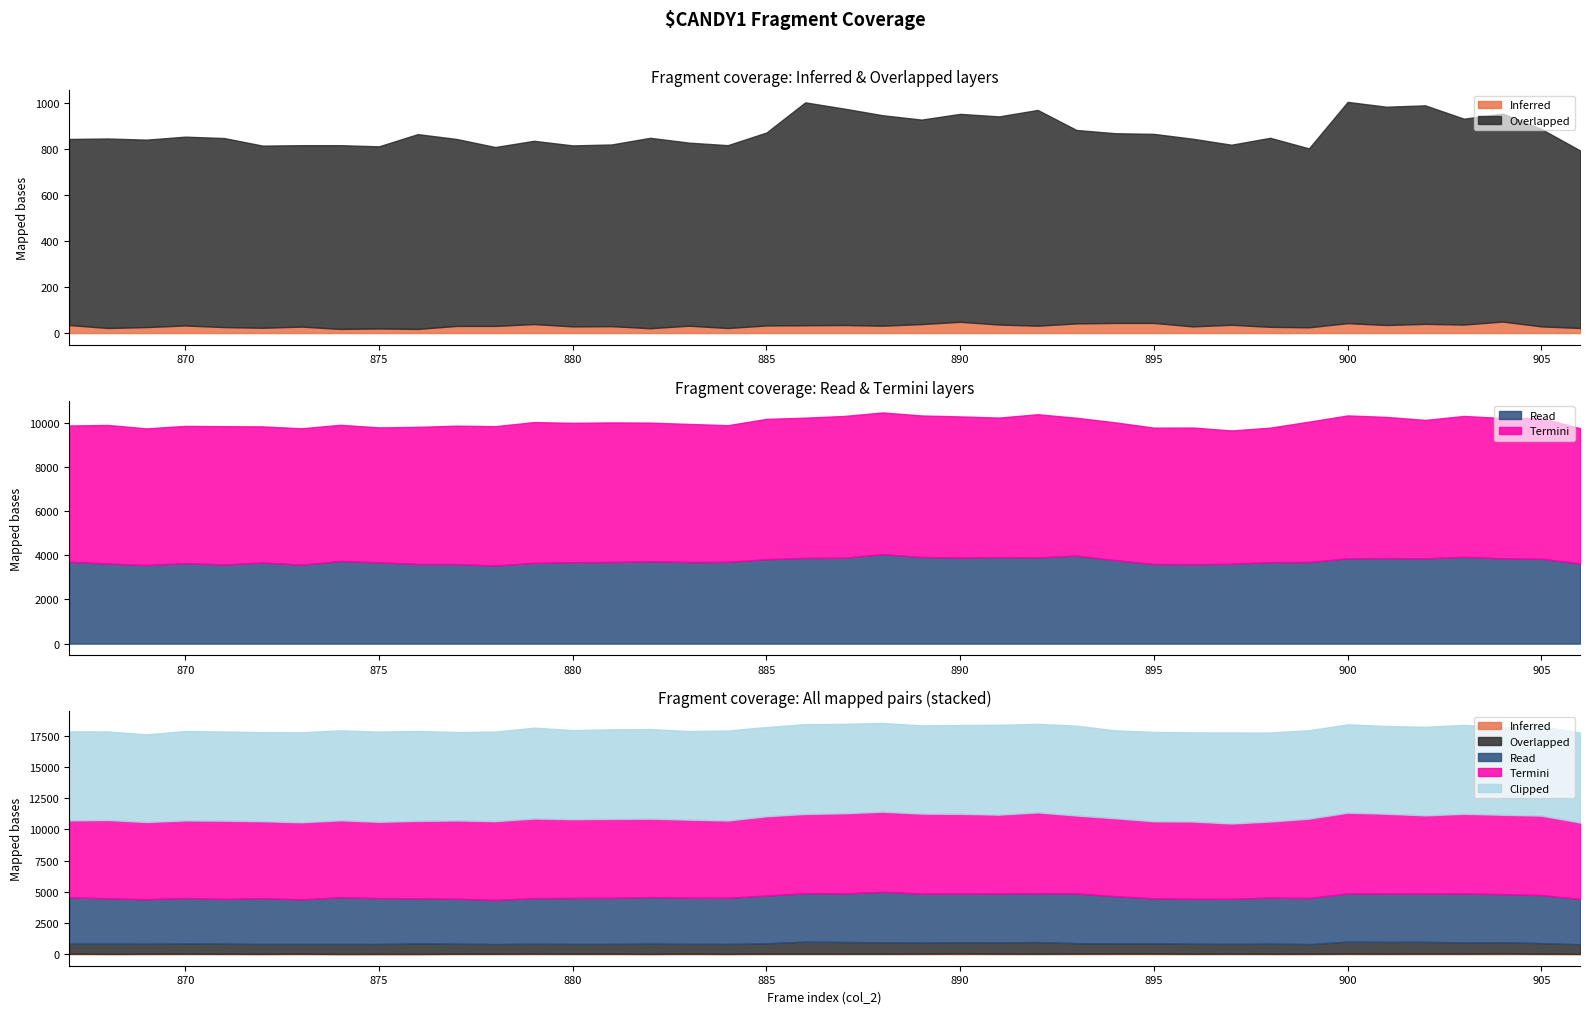

True or false: Overlapped and Inferred intersect in this chart.

False